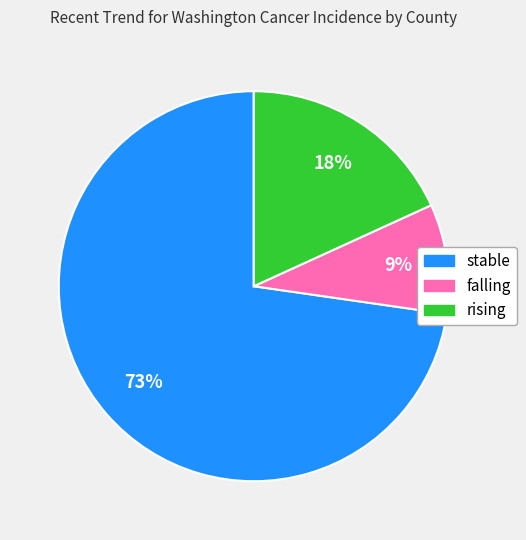

To the nearest percent, what is the difference between the largest and smallest slice percentages?

64%